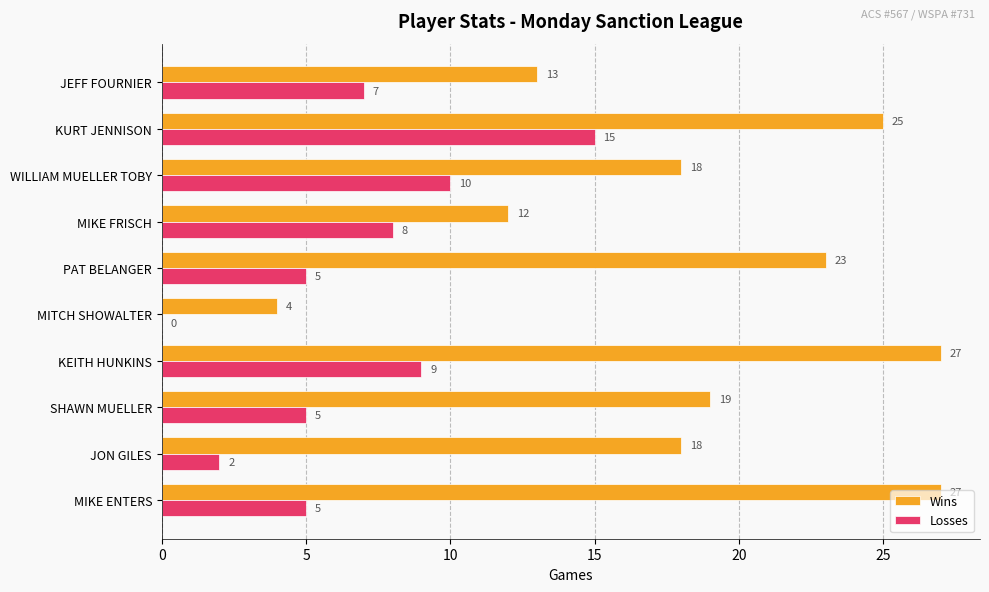

At which category is the sum across all series the highest?

KURT JENNISON